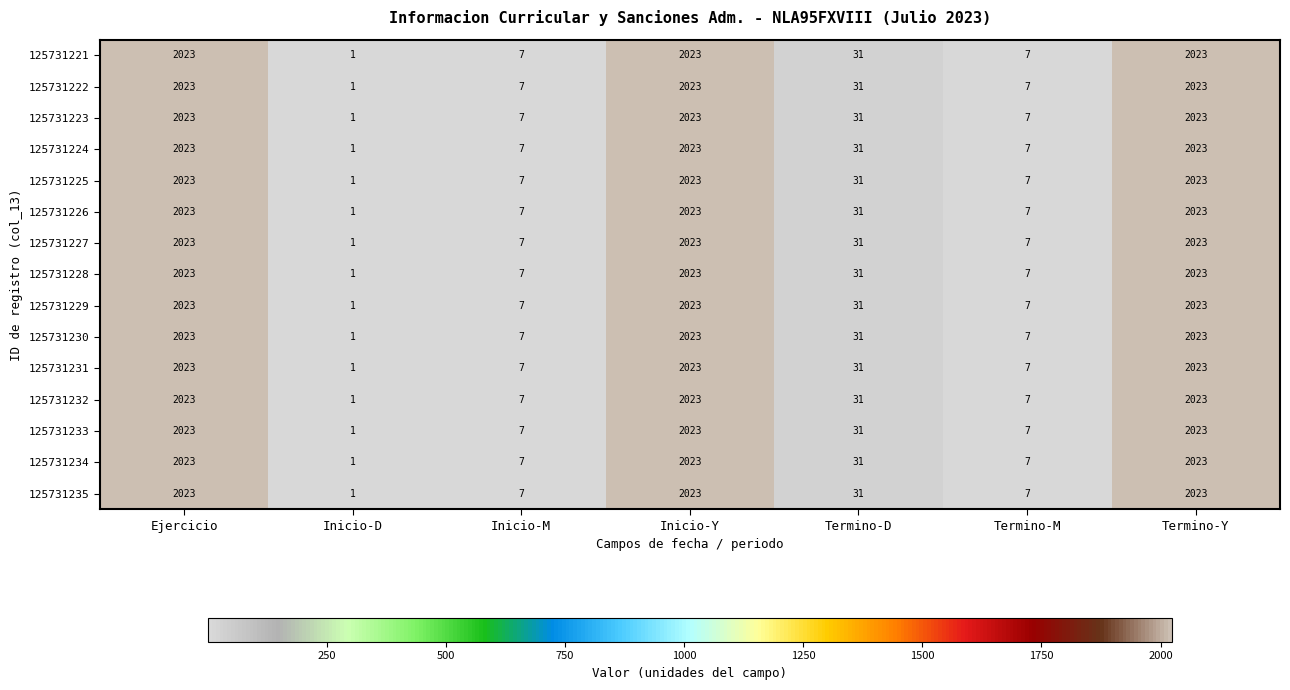

What is the difference between the 125731227 values at Termino-D and Termino-M?

24